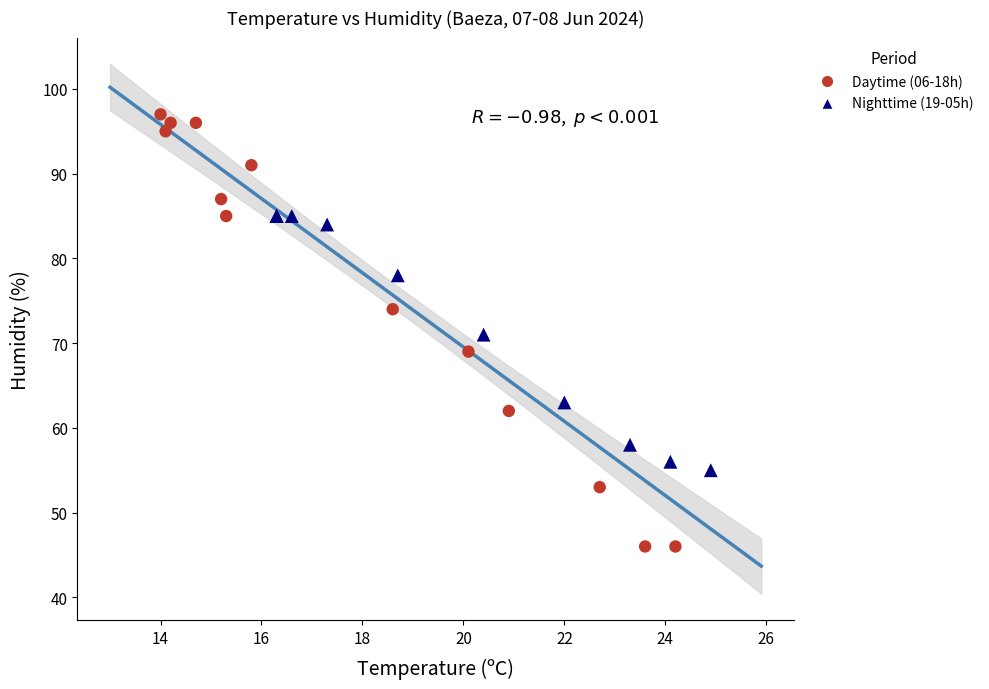

Which series reaches the minimum Y coordinate?

Daytime (06-18h)